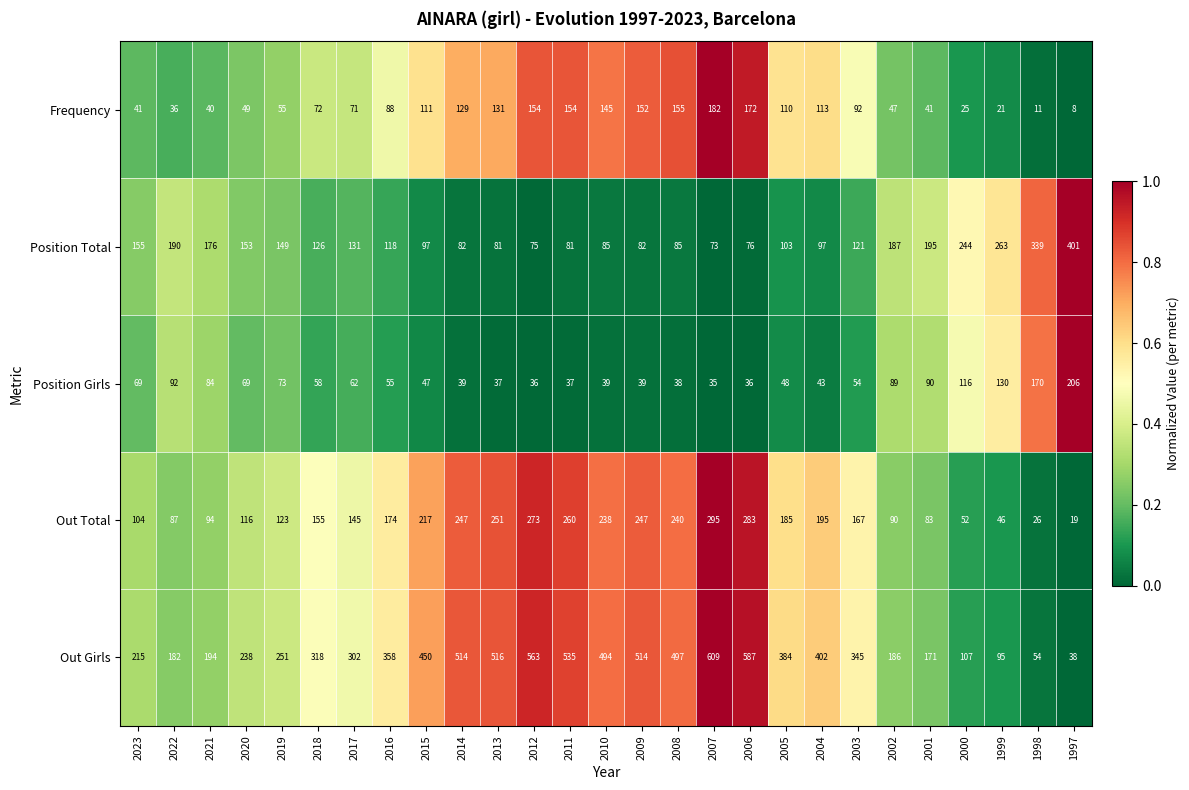

What is the spread (max minus min) of values at 2018?

260